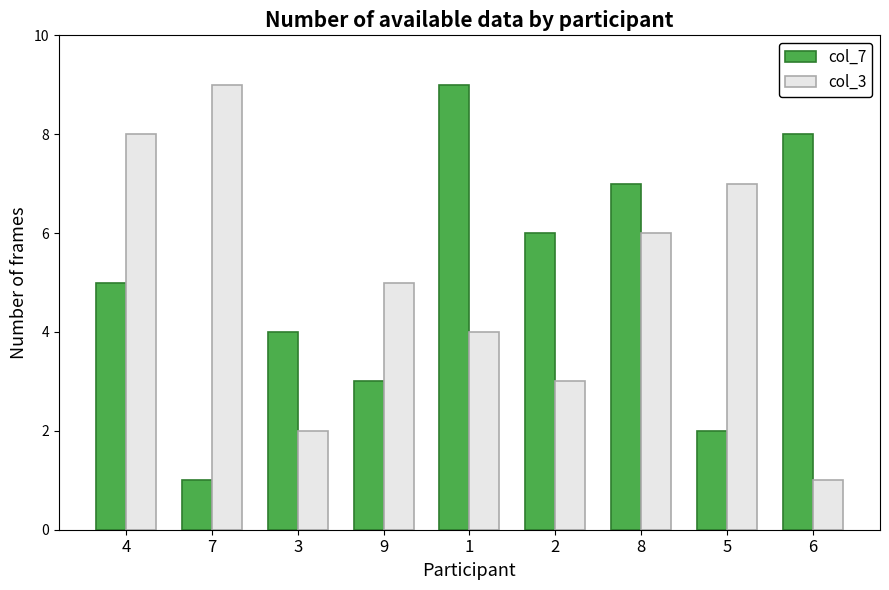

How many groups of bars are there?

9